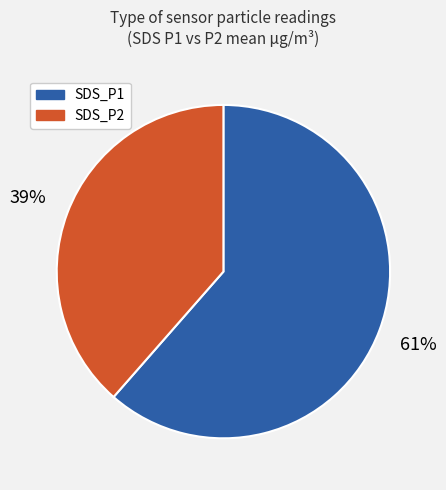

To the nearest percent, what is the average slice percentage?

50%